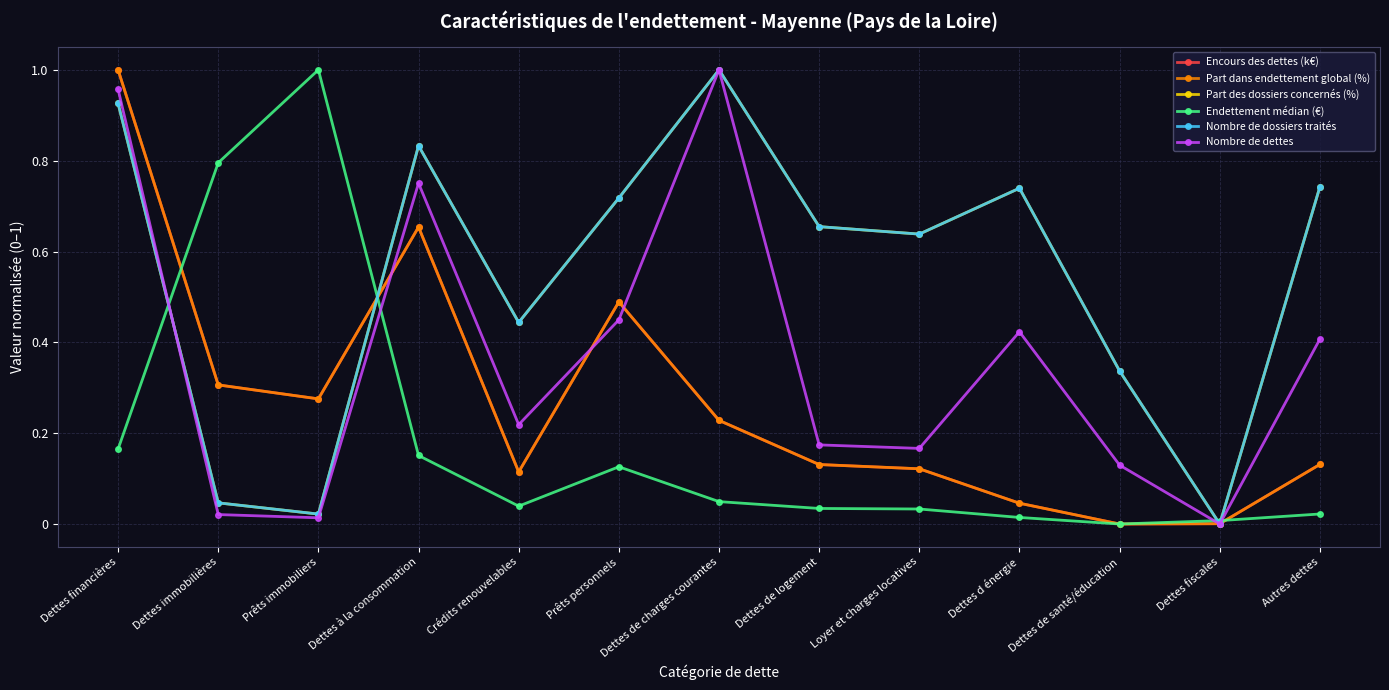

The Nombre de dossiers traités series shows 0.4 at Crédits renouvelables. True or false?

True